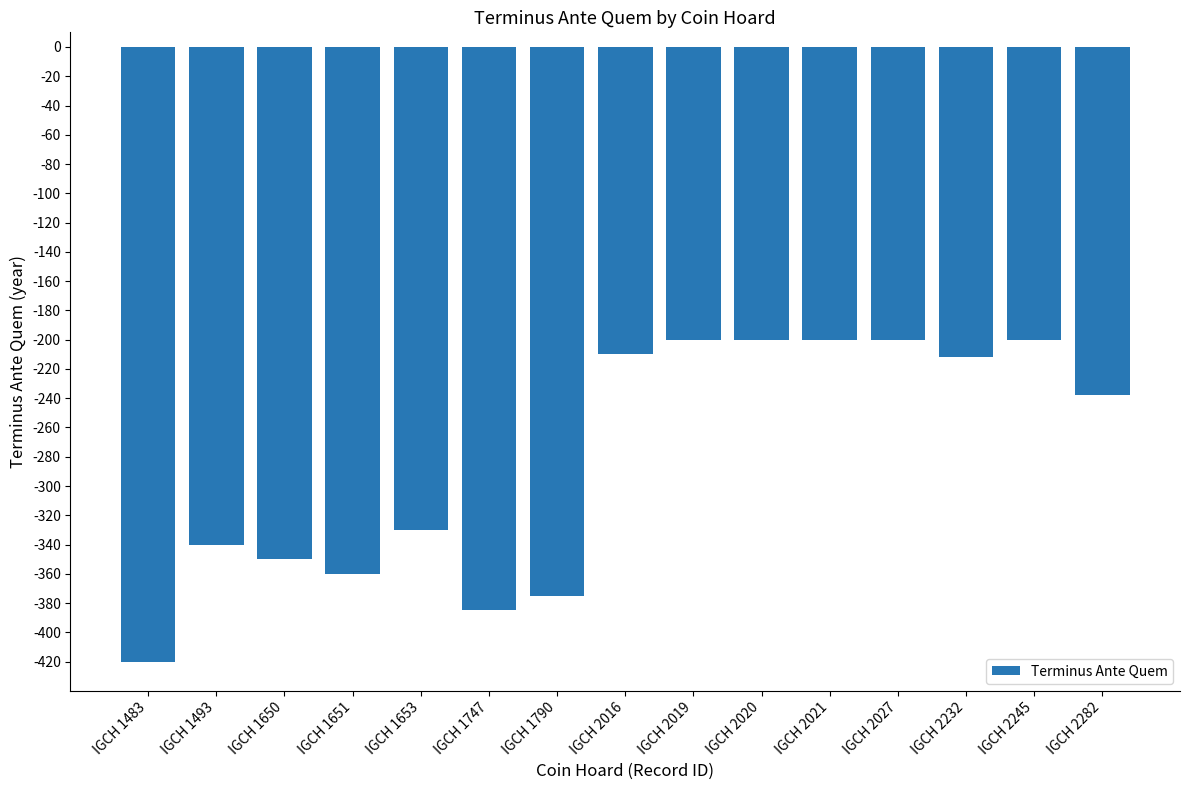

Is it true that the value at IGCH 2232 is -119?

False